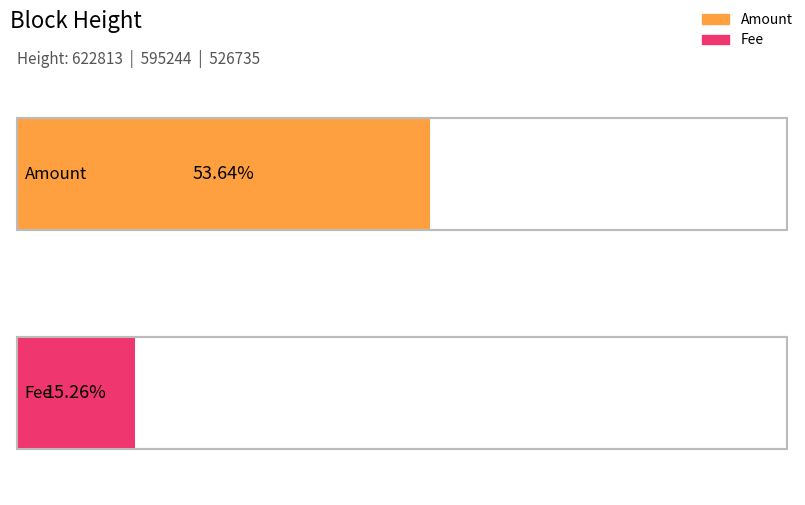

Where is Fee nearest to the value 0?

622813